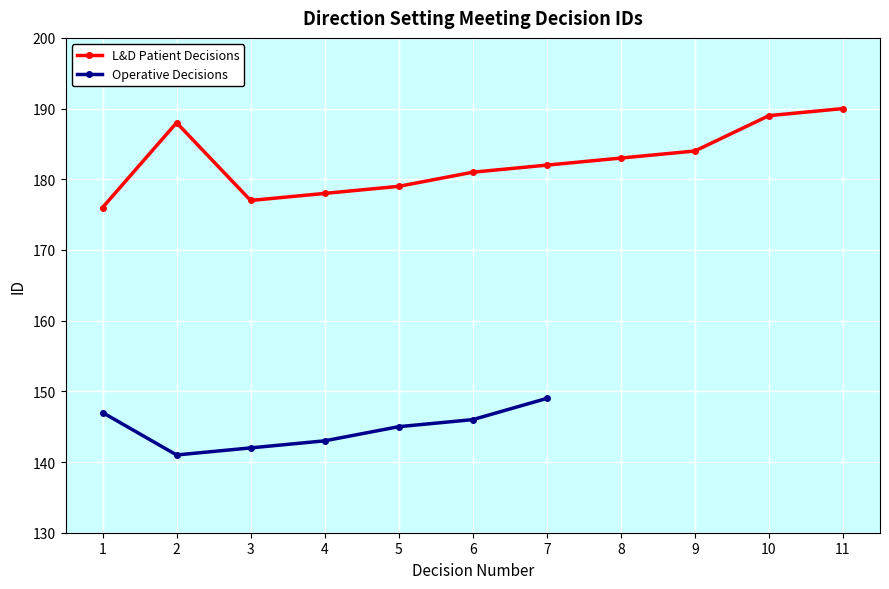

Between 9 and 4, which is larger?

9